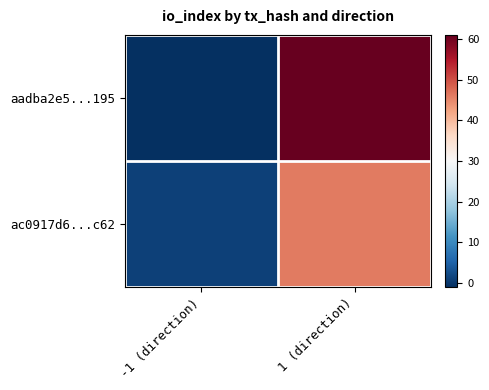

Between -1 (direction) and 1 (direction), which series saw the biggest shift?

aadba2e5...195